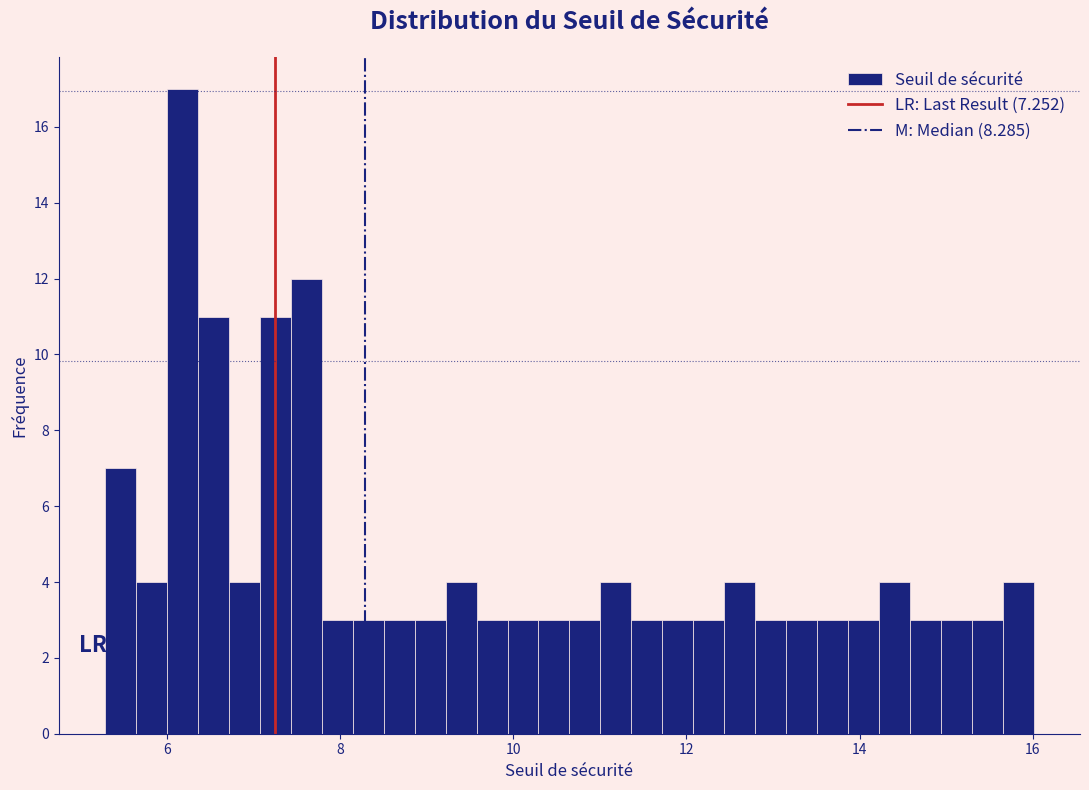

Around what value on the x-axis is the tallest bar? Give the approximate position of its centre, as read against the axis.

6.2